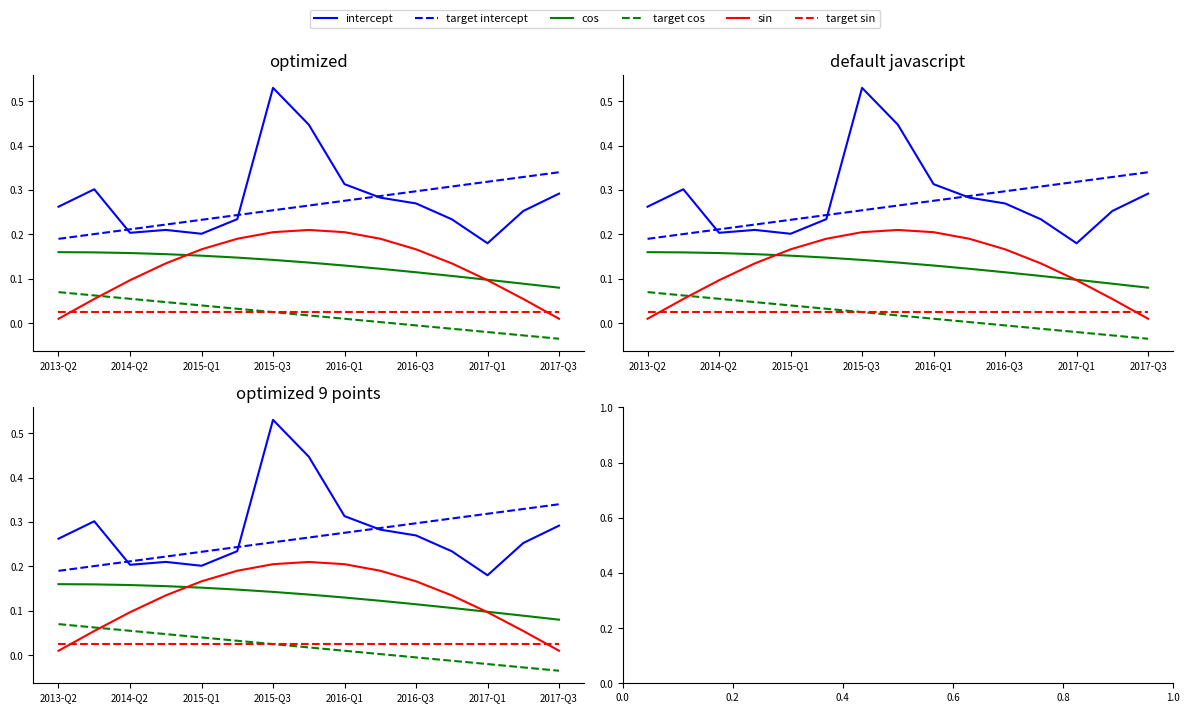

Rank the categories by target cos value from lowest to highest.

14, 13, 12, 11, 10, 9, 8, 2017-Q3, 2017-Q1, 2016-Q3, 2016-Q1, 2015-Q3, 2015-Q1, 2014-Q2, 2013-Q2